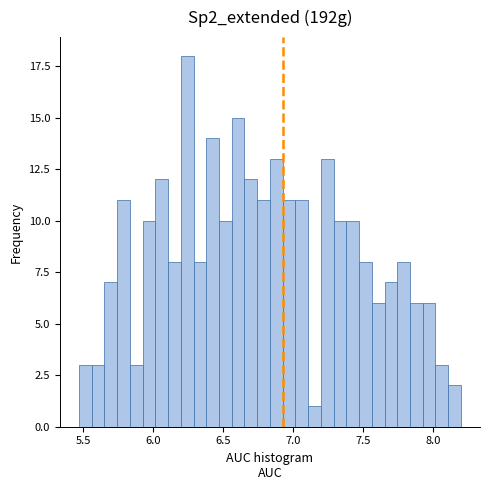

Around what value on the x-axis is the tallest bar? Give the approximate position of its centre, as read against the axis.

6.25